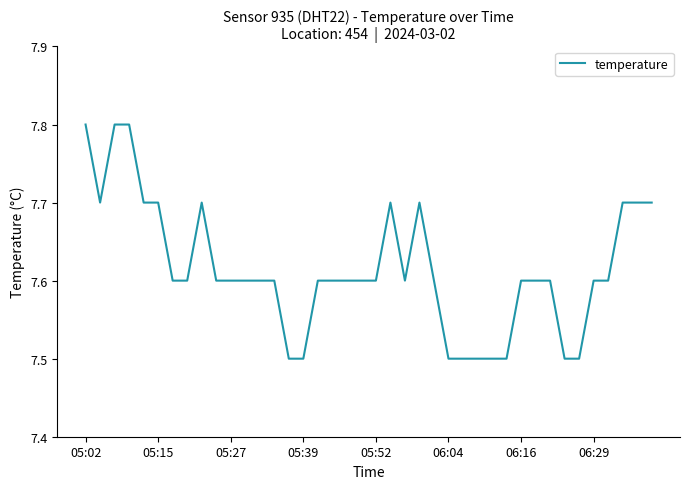

What is the maximum value shown in the chart?

7.8